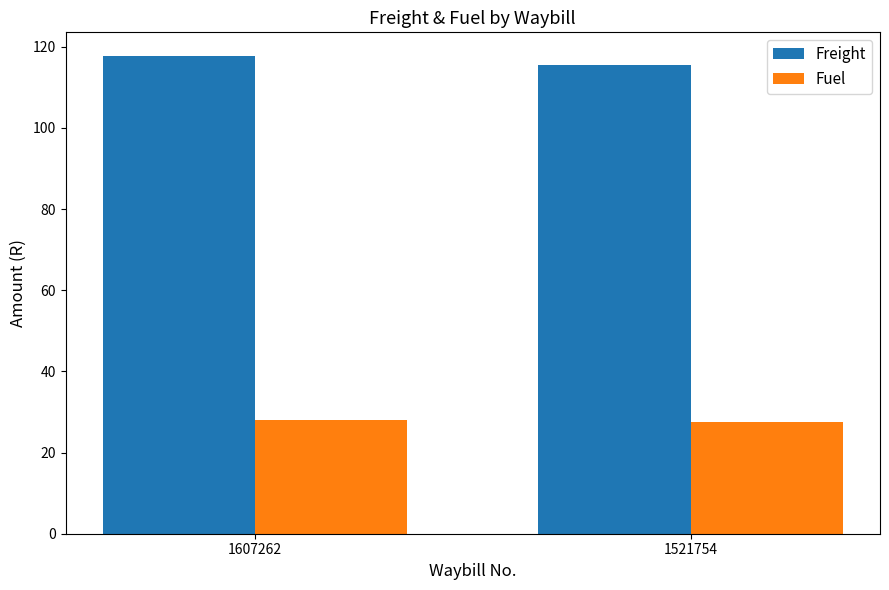

What is the total value across all series at 1607262?

145.7